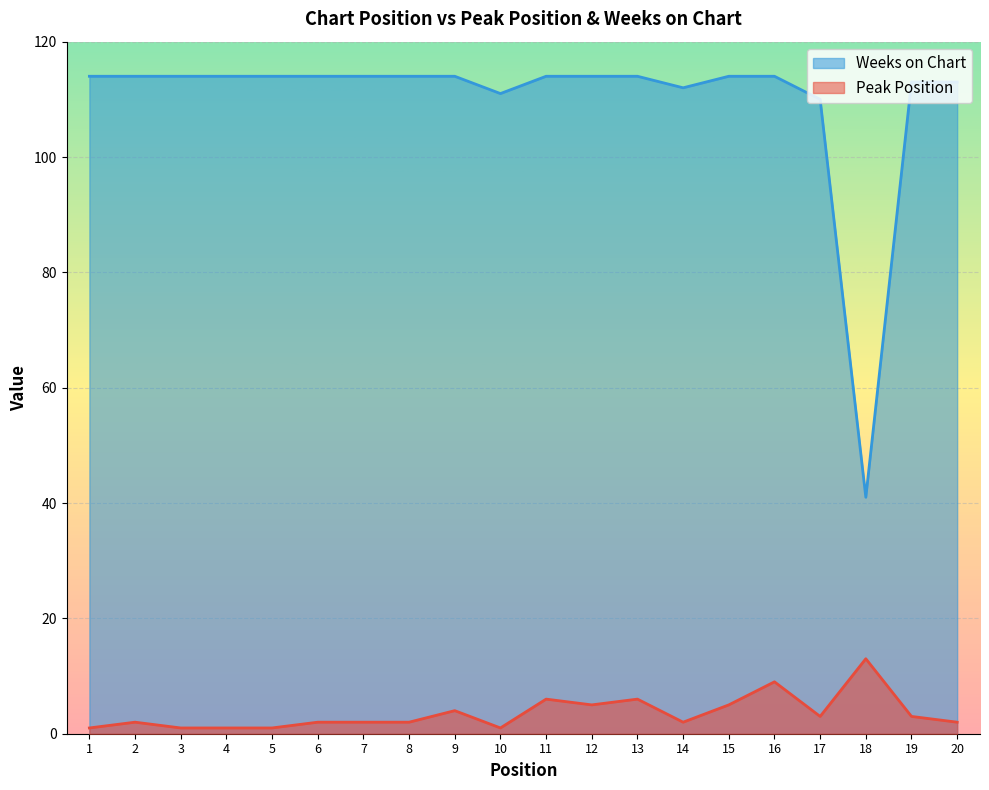

Is it true that Peak Position equals 1 at 3?

True